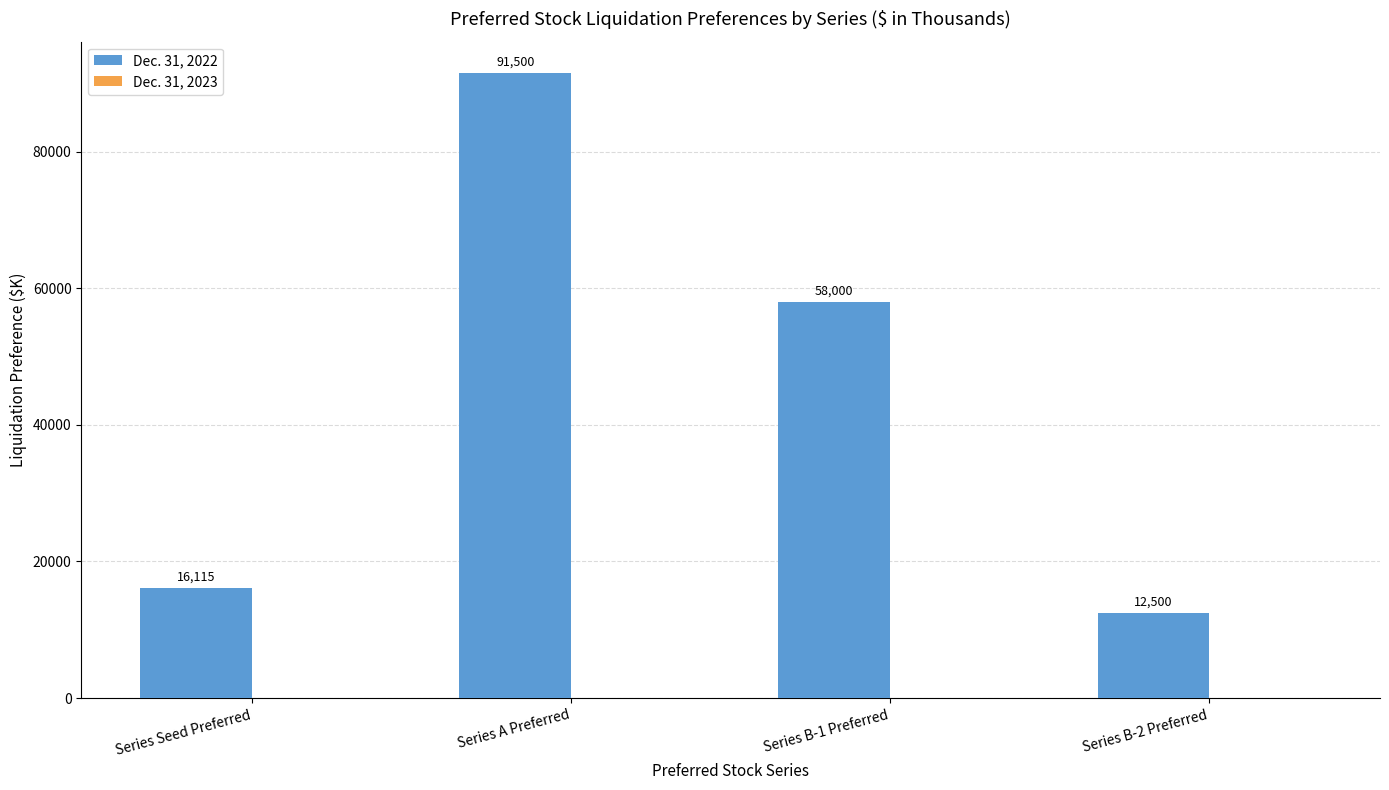

Are the bars grouped side by side (vs. stacked)?

No